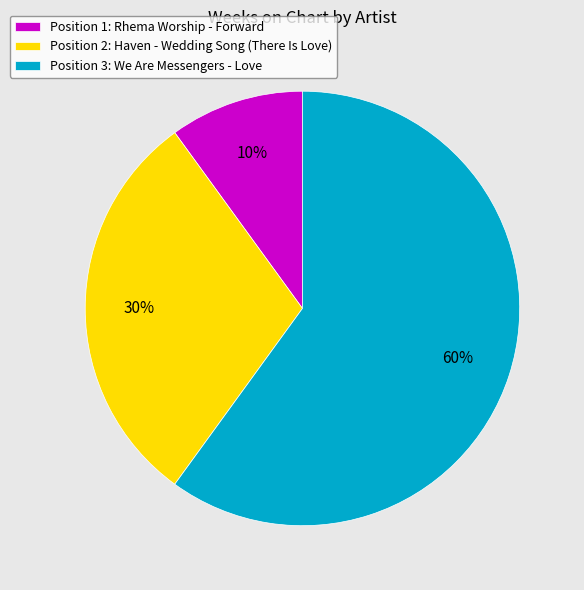

Rank the categories by value from highest to lowest.

Position 3: We Are Messengers - Love, Position 2: Haven - Wedding Song (There Is Love), Position 1: Rhema Worship - Forward